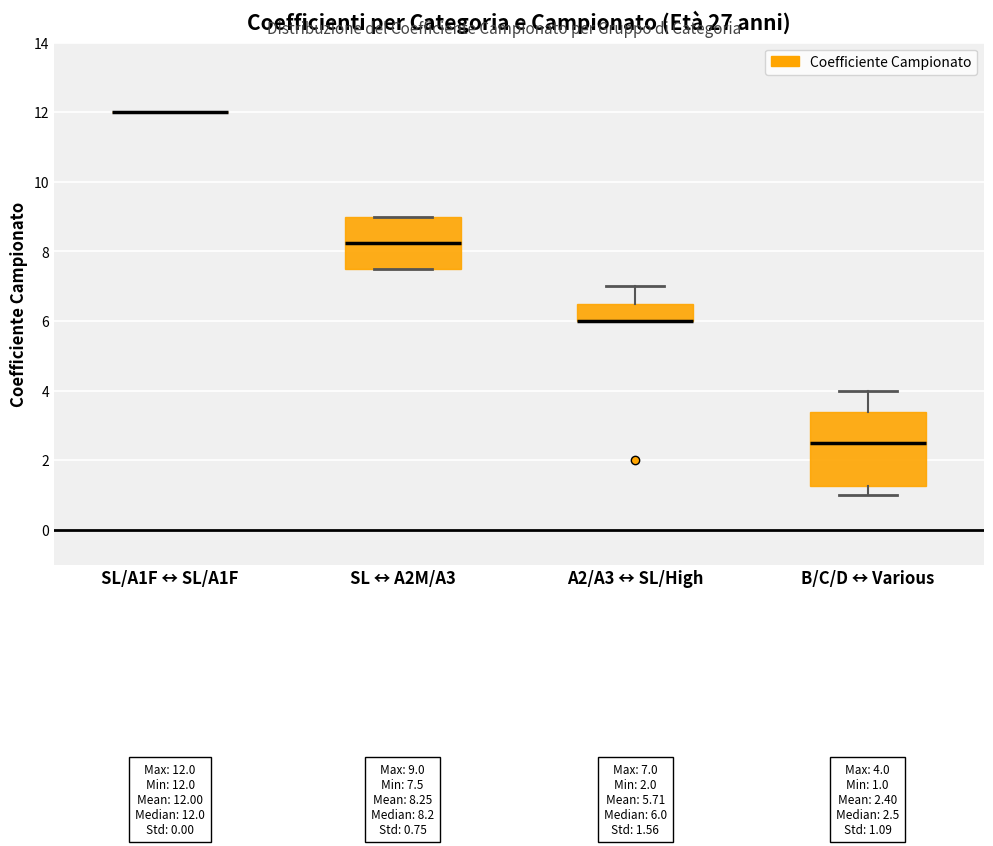

Which box is the tallest, from its lower edge to its upper edge?

B/C/D ↔ Various